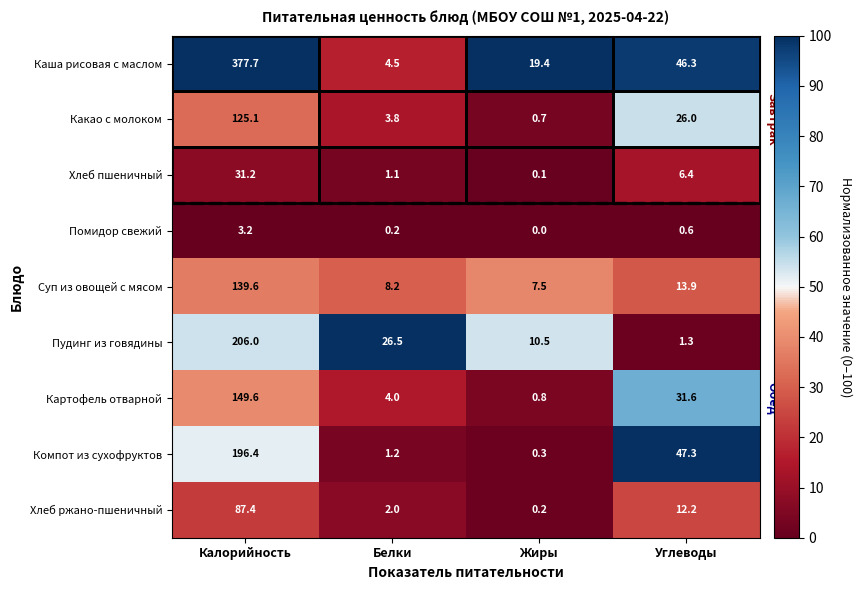

Which series changed the most between Белки and Жиры?

Пудинг из говядины